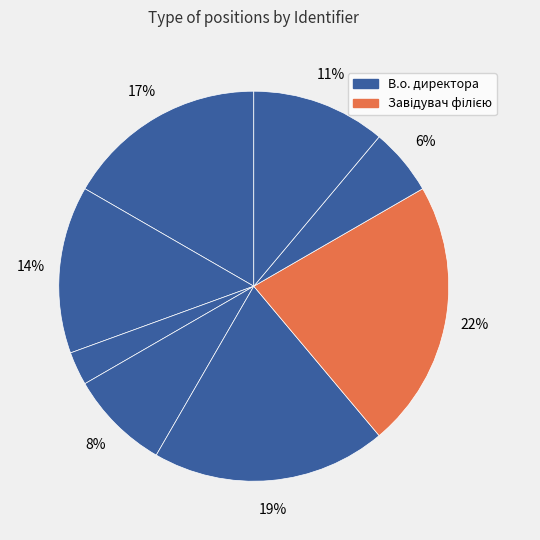

How many segments does this pie chart have?

8